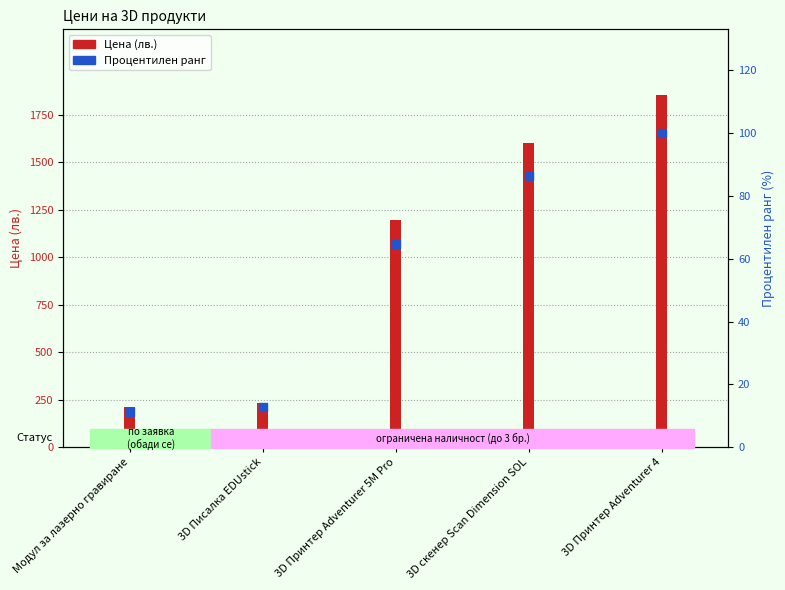

At which category is the sum across all series the highest?

3D Принтер Adventurer 4